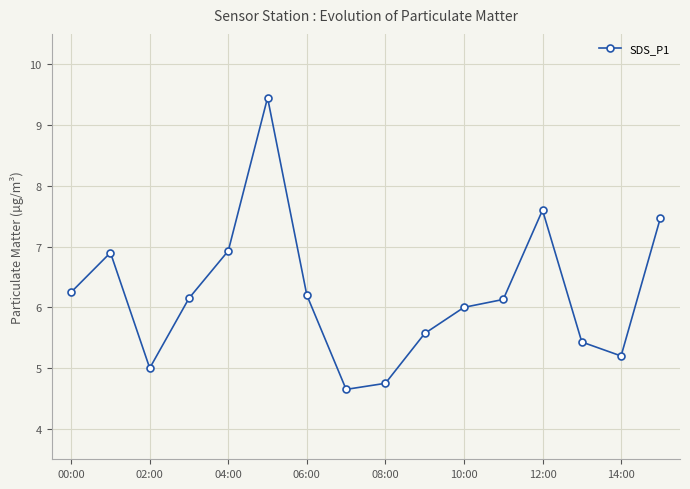

How many lines are shown in the chart?

1